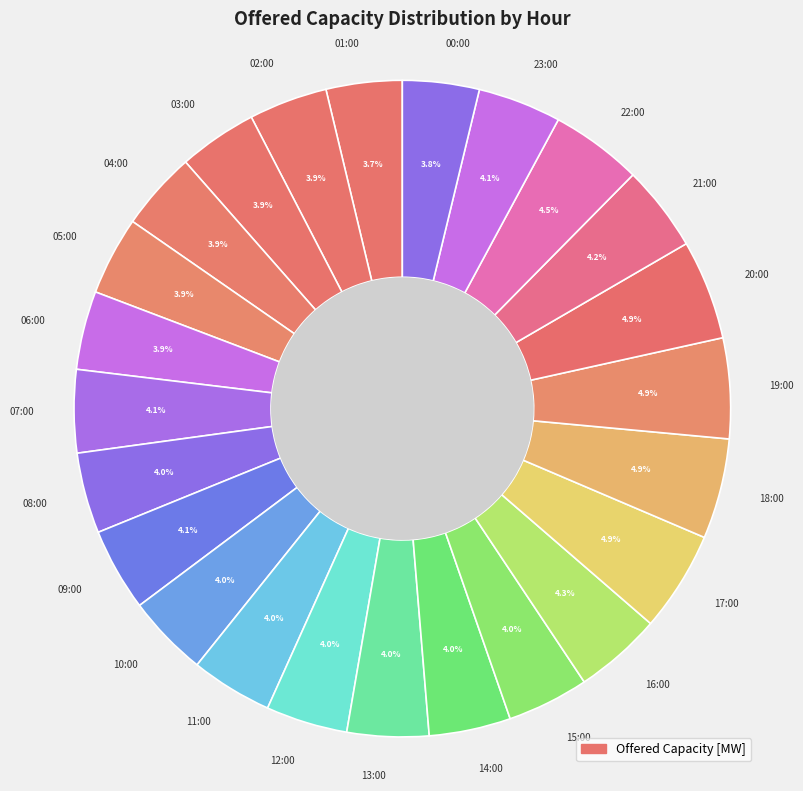

To the nearest percent, what is the difference between the largest and smallest slice percentages?

1%